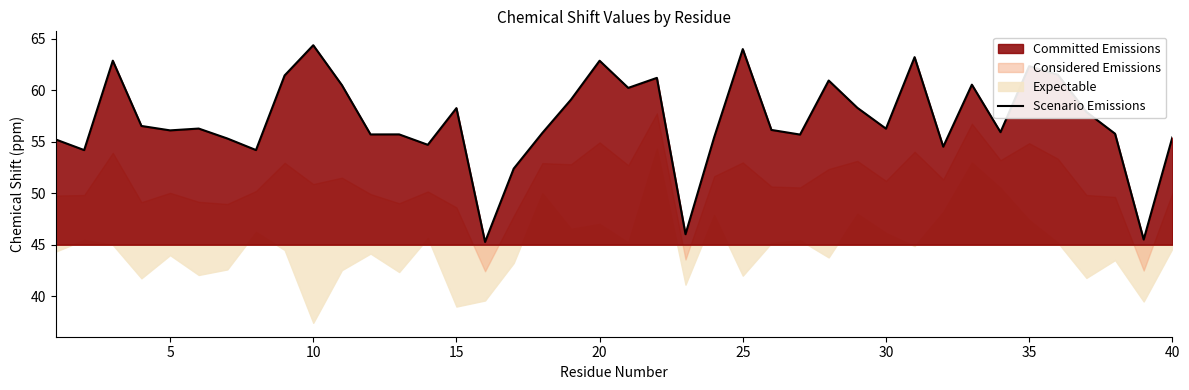

What is the minimum value for Scenario Emissions?

45.3